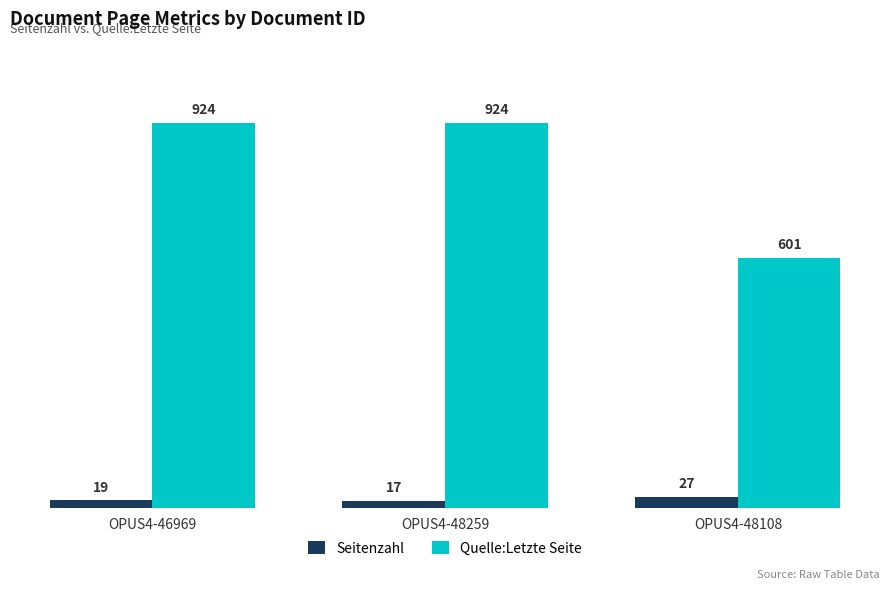

What is the sum of the Quelle:Letzte Seite values at OPUS4-48108 and OPUS4-46969?

1525